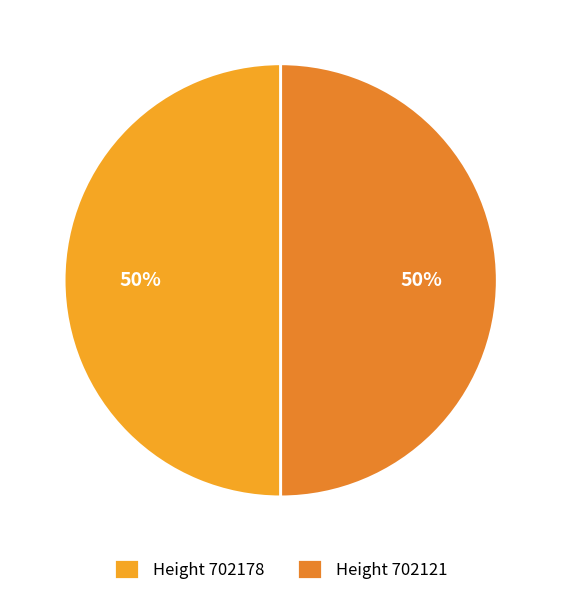

Count the number of slices in the pie.

2